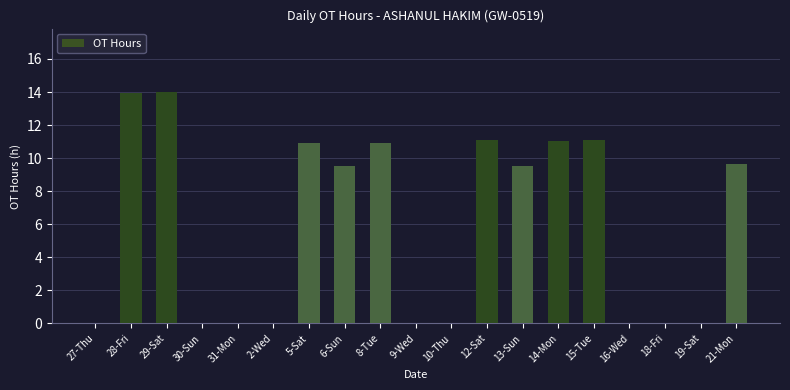

Which has a higher value, 5-Sat or 13-Sun?

5-Sat